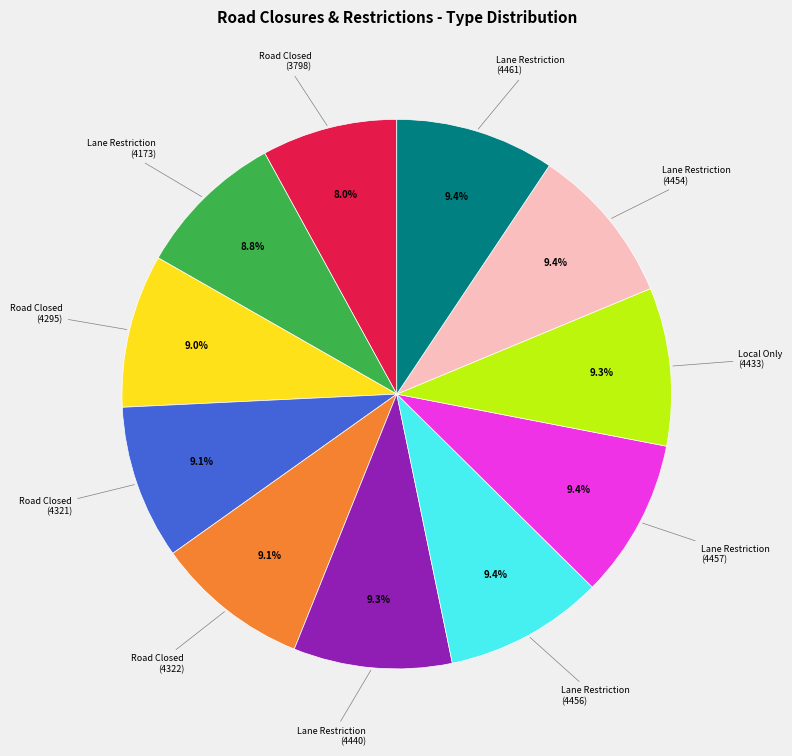

Is there a majority slice in this chart?

No